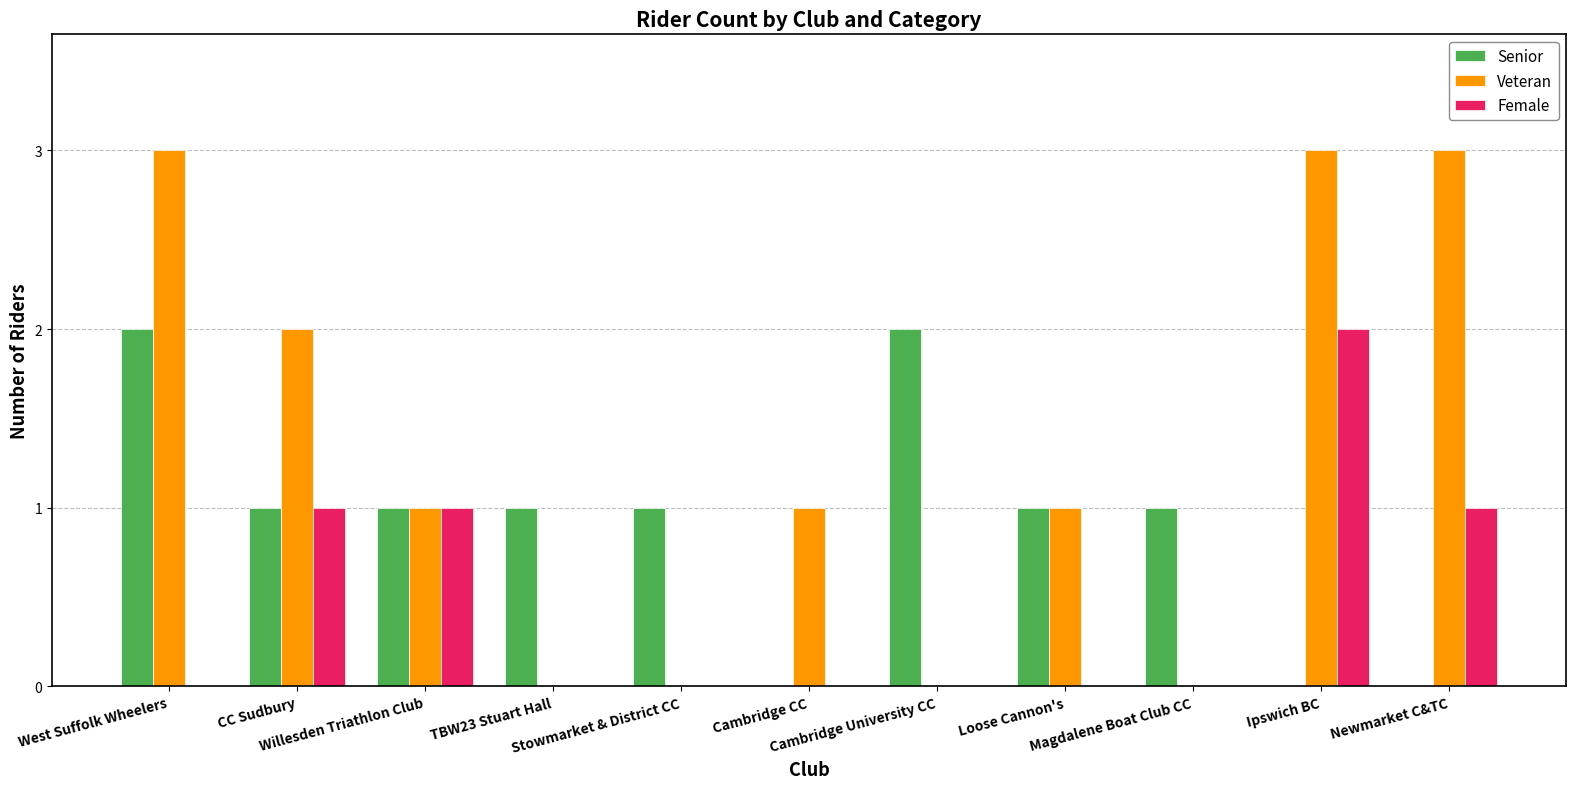

What is the greatest value displayed?

3